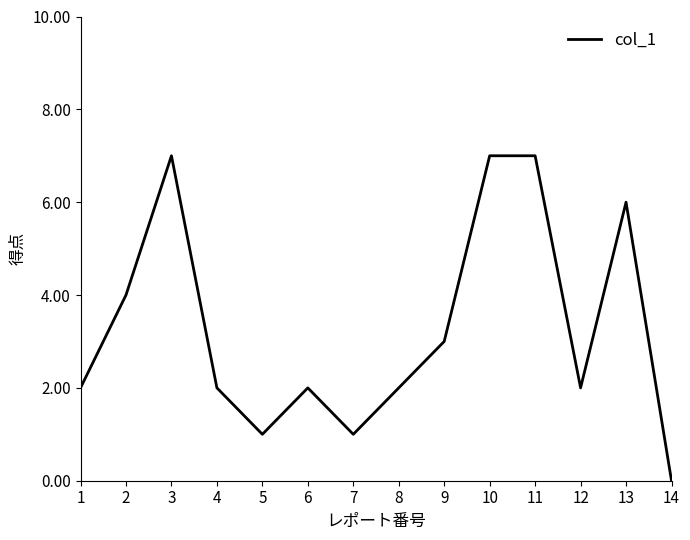

What is the difference between the values at 7 and 13?

5